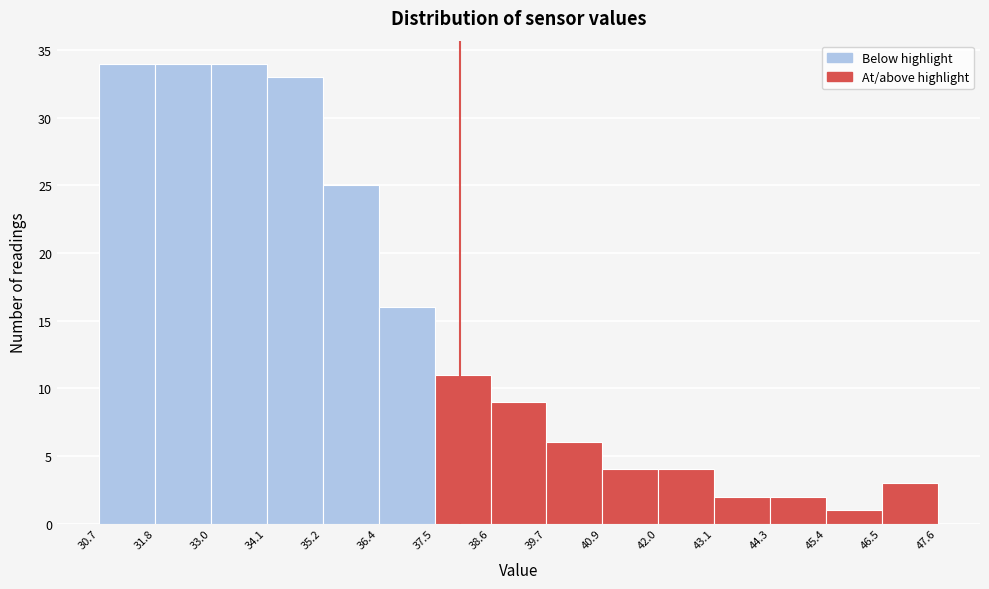

Reading left to right, transcribe this chart: for each bar, give the range it covers on the x-axis and its height. The values are not printed on the chart, so give them approximately, as read against the axis.

30.7 to 31.8: 34
31.8 to 33.0: 34
33.0 to 34.1: 34
34.1 to 35.2: 33
35.2 to 36.4: 25
36.4 to 37.5: 16
37.5 to 38.6: 11
38.6 to 39.7: 9
39.7 to 40.9: 6
40.9 to 42.0: 4
42.0 to 43.1: 4
43.1 to 44.3: 2
44.3 to 45.4: 2
45.4 to 46.5: 1
46.5 to 47.6: 3